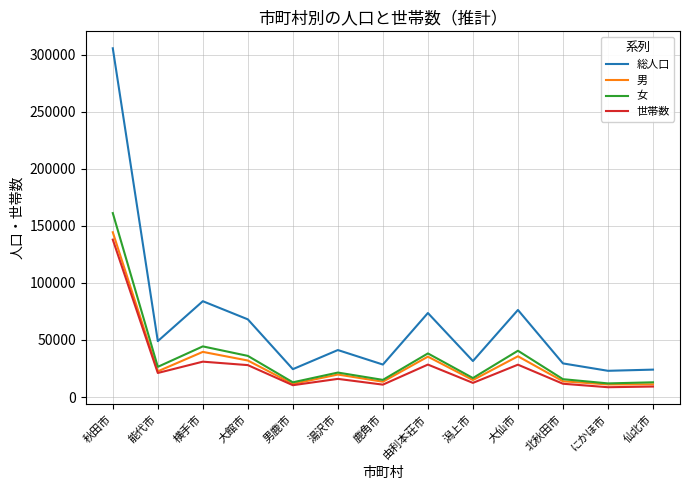

What is the difference between the 世帯数 values at 能代市 and 男鹿市?

10714